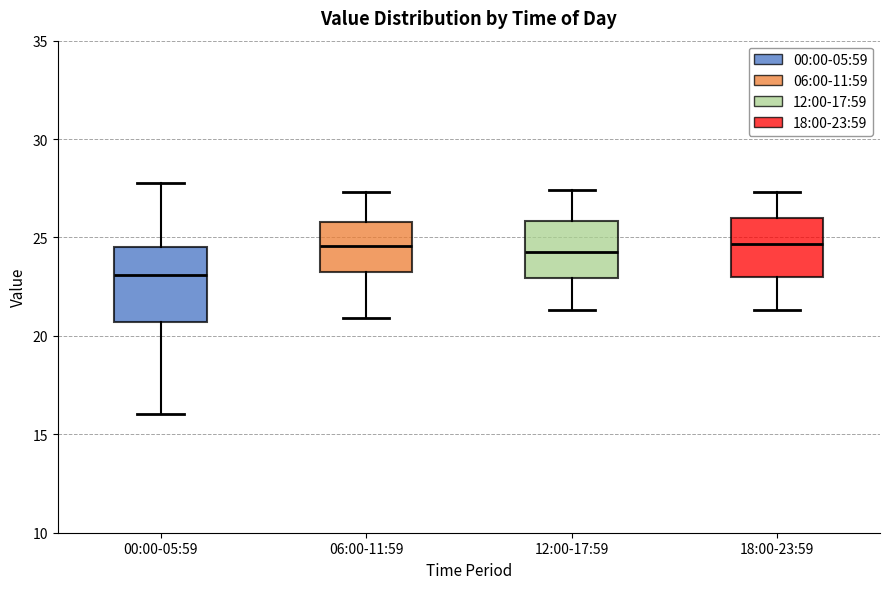

Comparing the boxes themselves (not the whiskers), which one is the tallest?

00:00-05:59